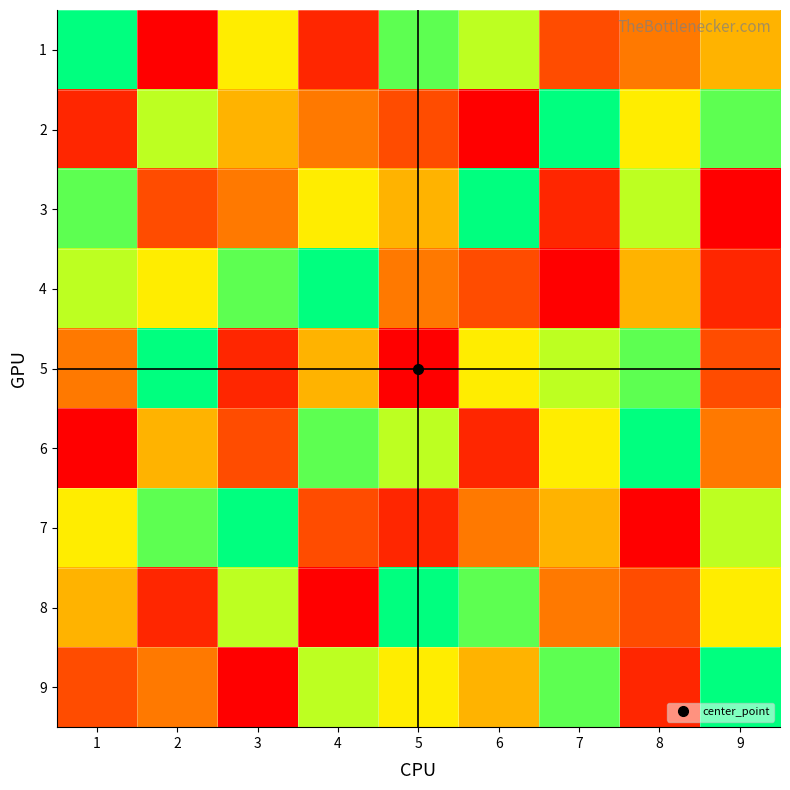

At 4, list the series in order from smallest to largest.

8, 1, 7, 2, 5, 3, 9, 6, 4